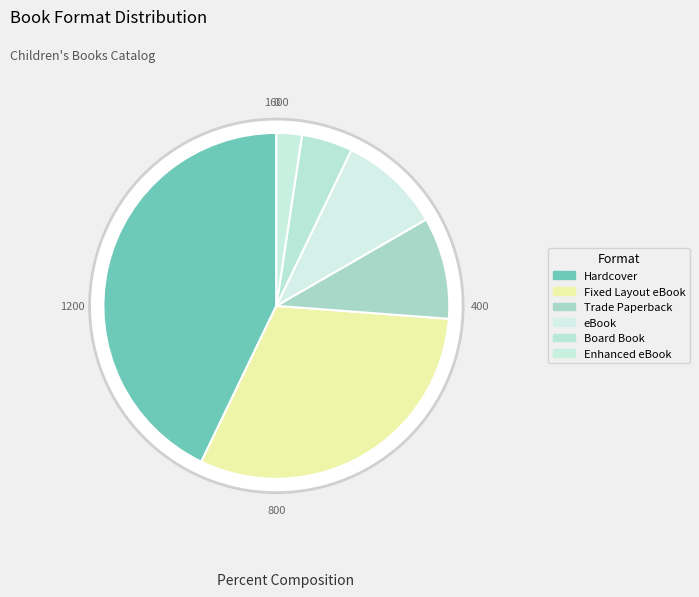

What portion of the pie excludes Enhanced eBook?

97.6%